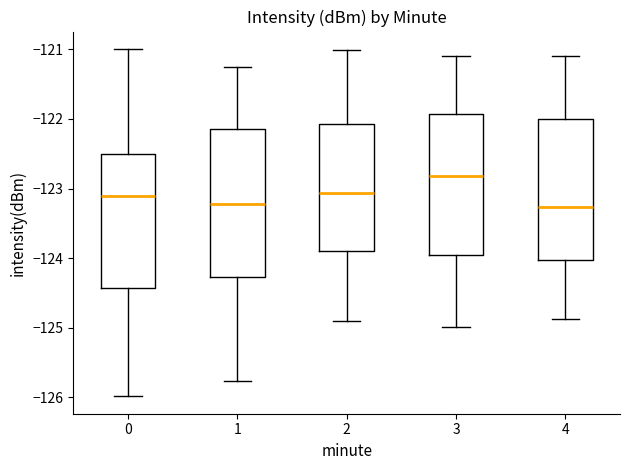

Which box has the highest median line?

3